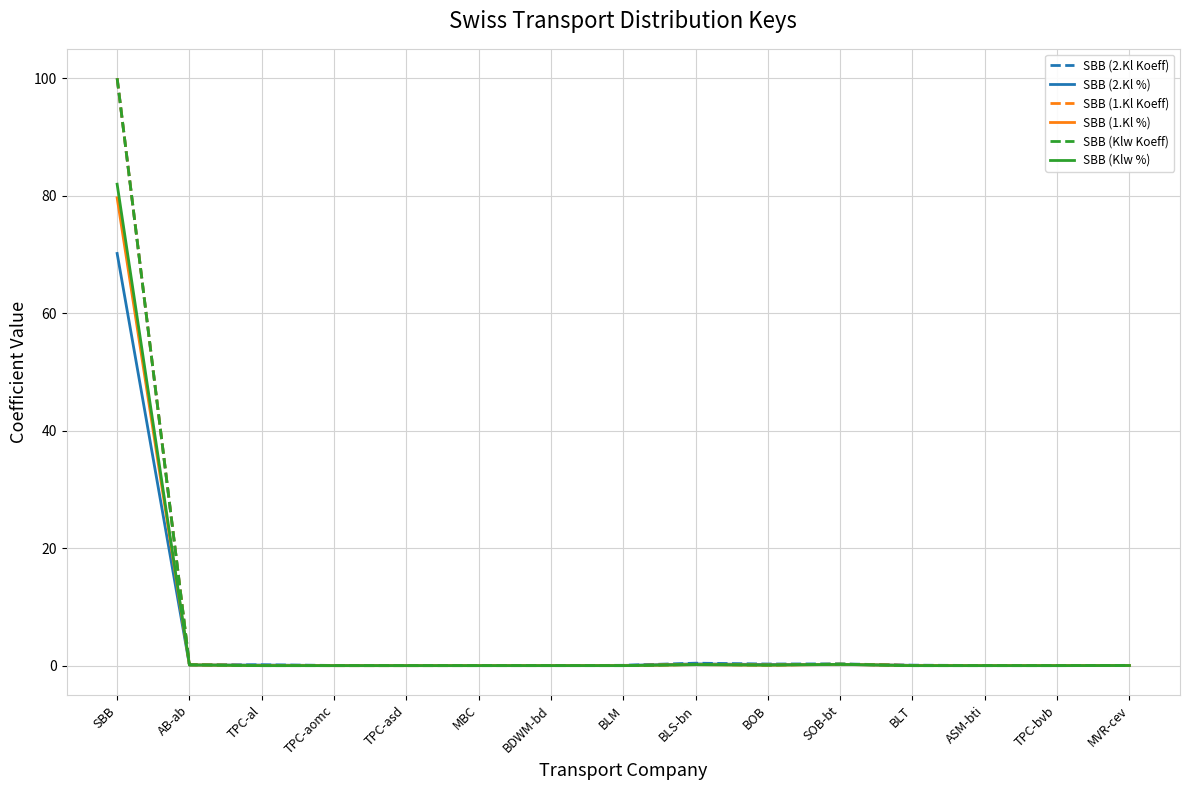

Which category has the highest value in the SBB (2.Kl %) series?

SBB